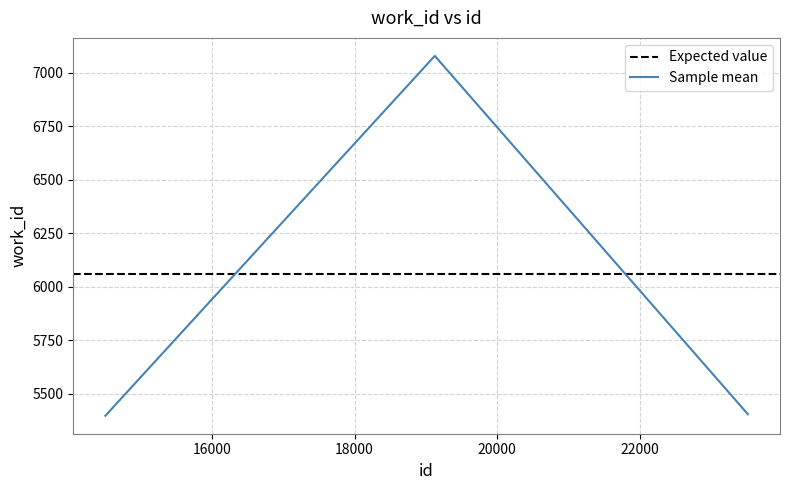

What is the average value?

5960